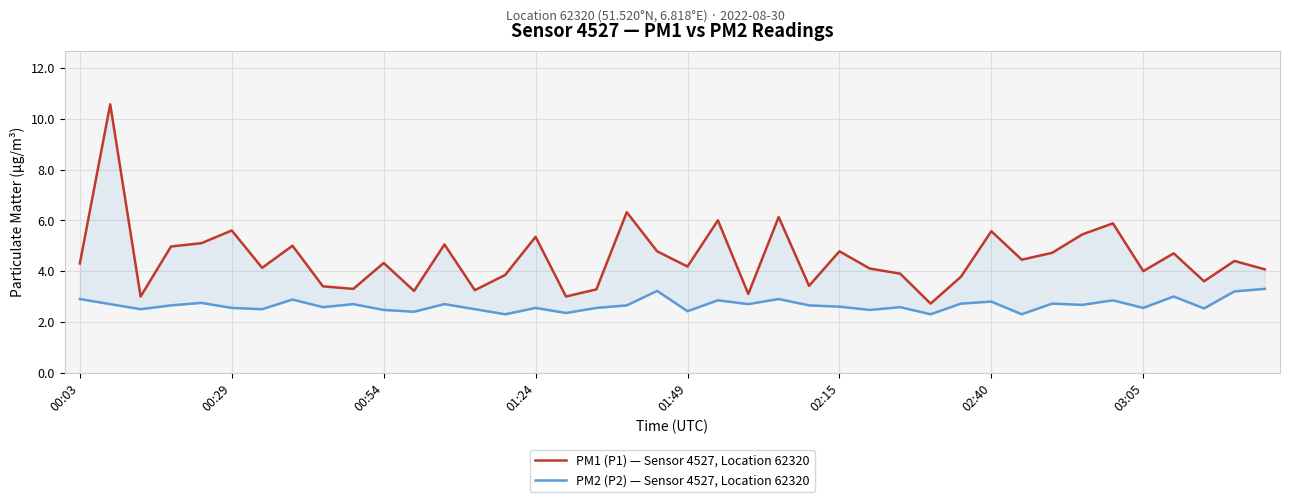

What is the smallest value displayed?

2.3